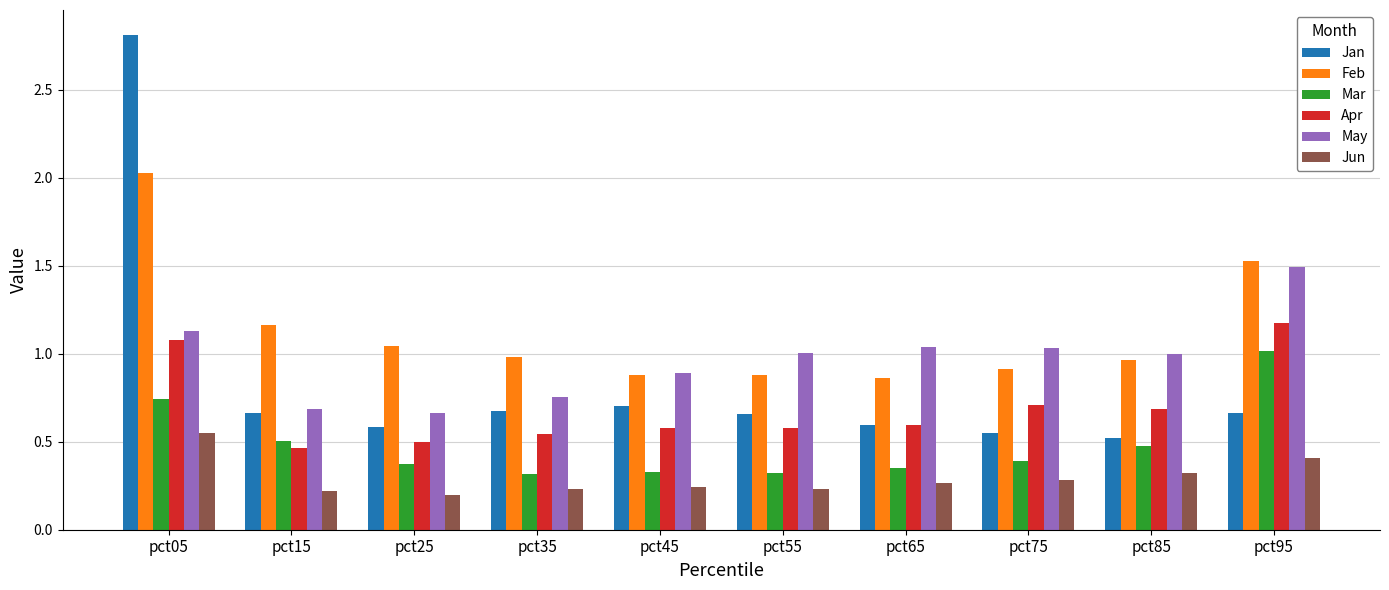

List the series in order of their overall mean, highest first.

Feb, May, Jan, Apr, Mar, Jun